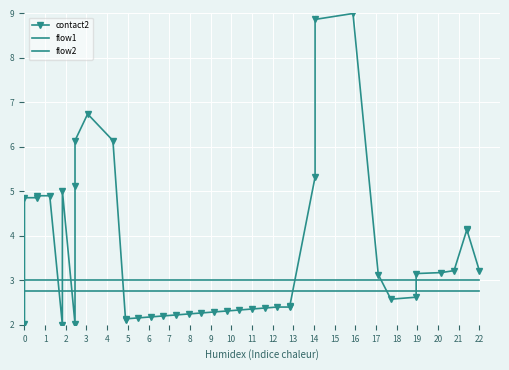

What is the difference between the maximum and minimum values in the contact2 series?

7.0